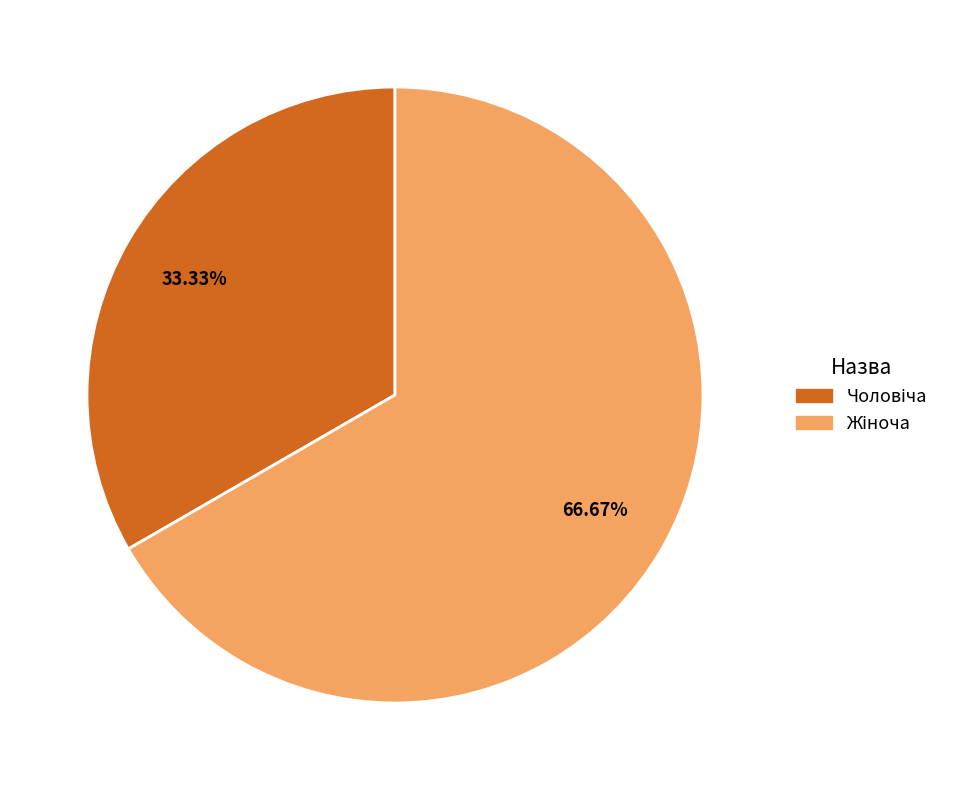

Is there any slice that represents more than half of the pie?

Yes